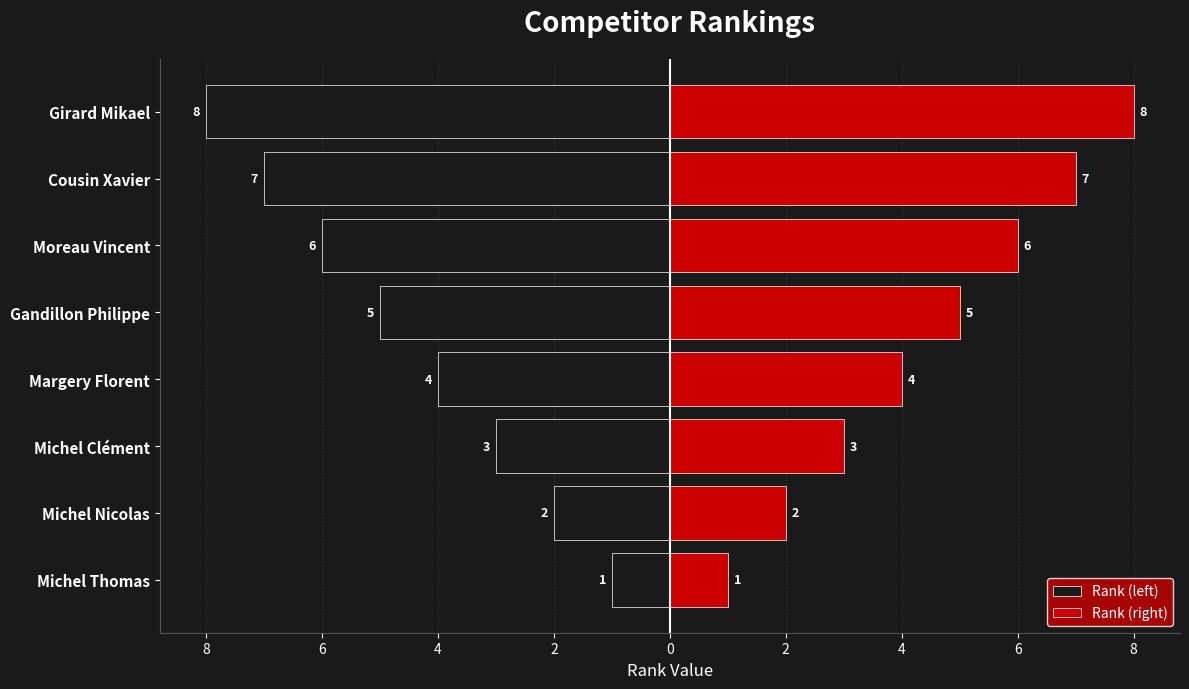

How many series are shown in this chart?

2